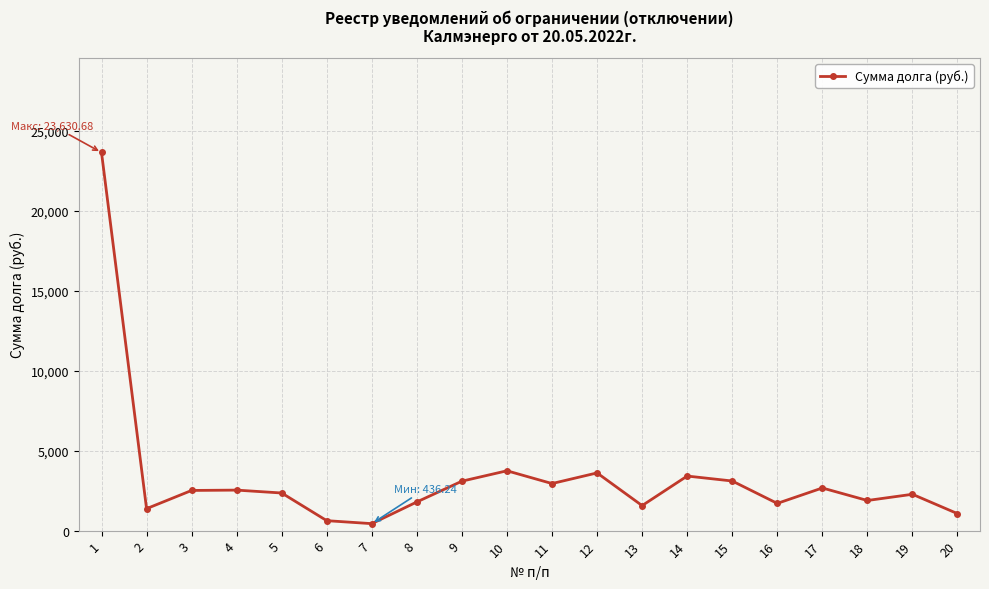

Does the chart have visible grid lines?

Yes